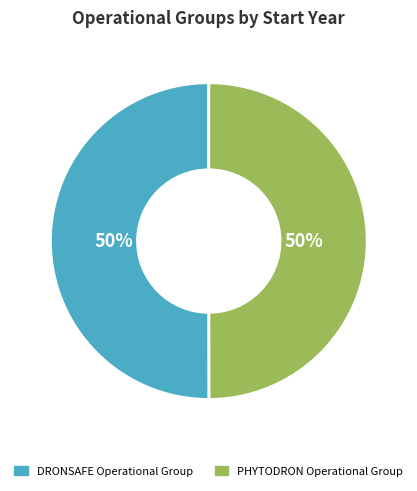

To the nearest percent, what portion does DRONSAFE Operational Group represent?

50%